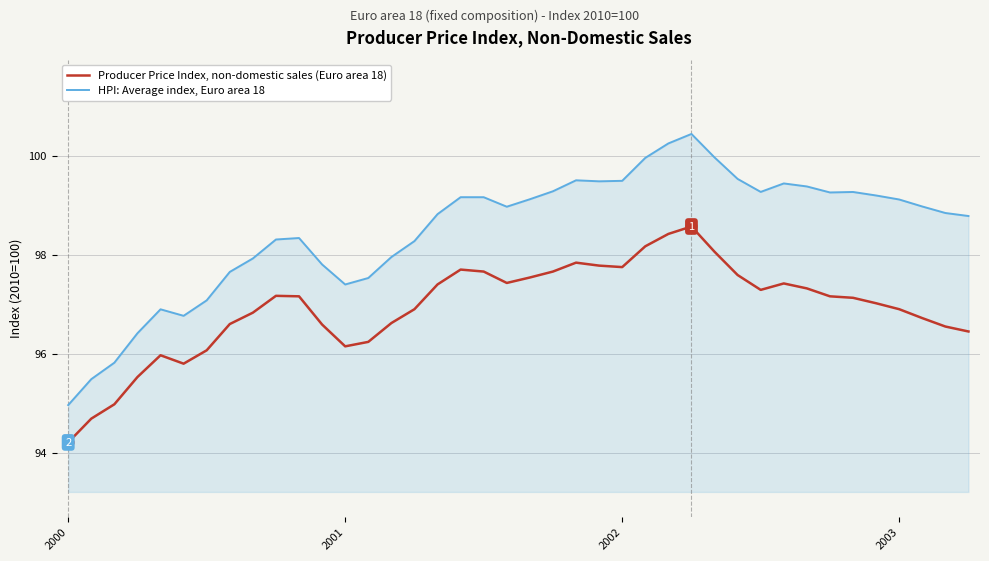

Which series has the largest total across all categories?

HPI: Average index, Euro area 18